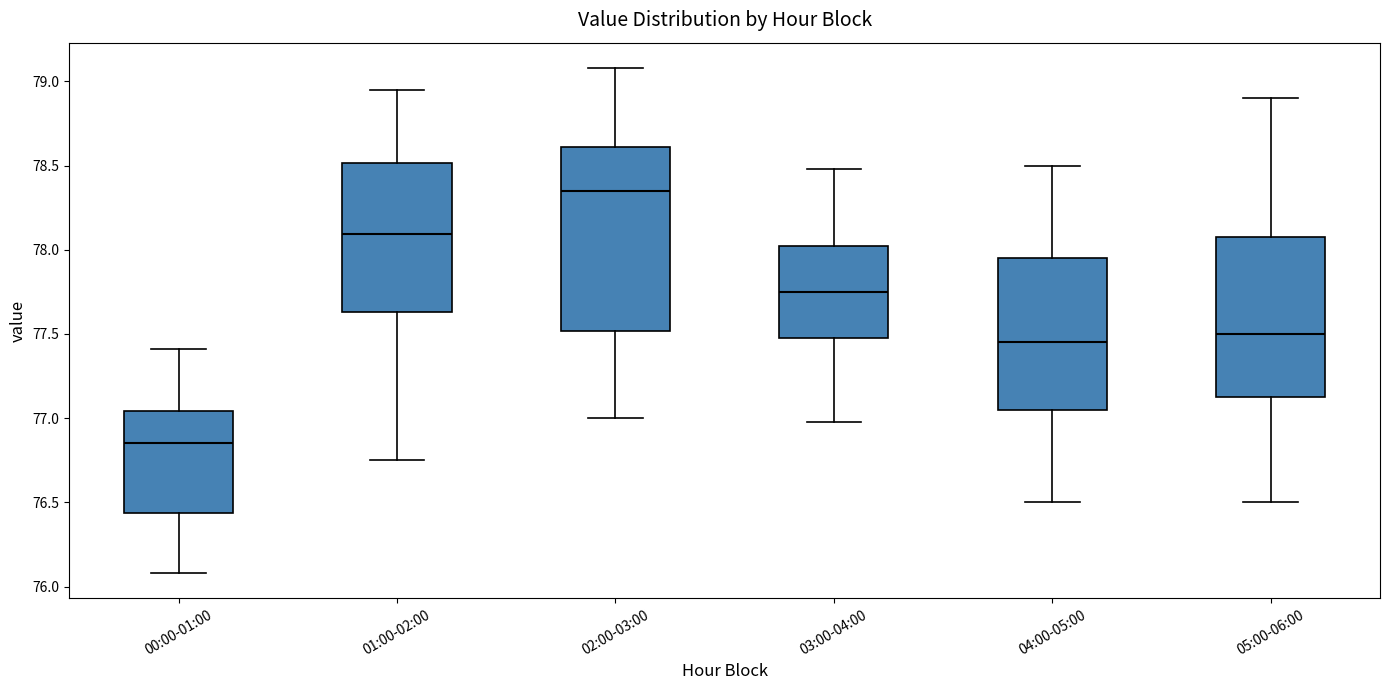

Where is the upper edge of the box for 04:00-05:00 on the y-axis? The values are not printed on the chart, so give them approximately, as read against the axis.

77.95